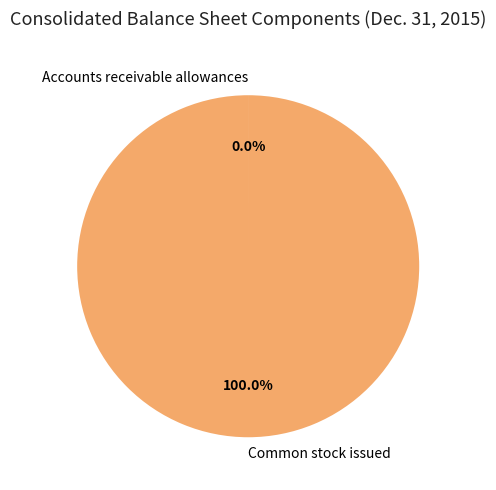

What is the majority slice?

Common stock issued